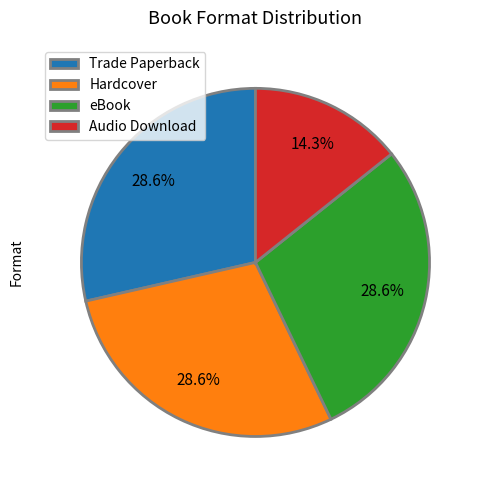

Count the number of slices in the pie.

4